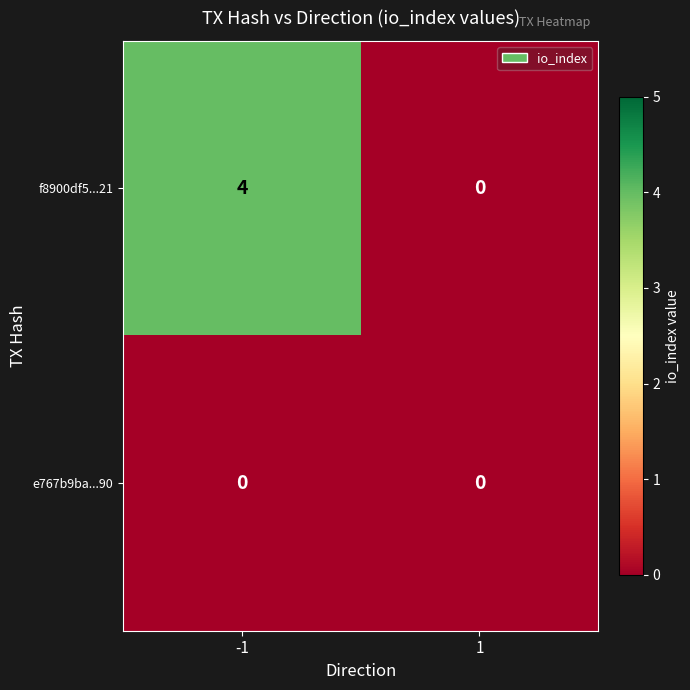

What is the maximum value shown in the chart?

4